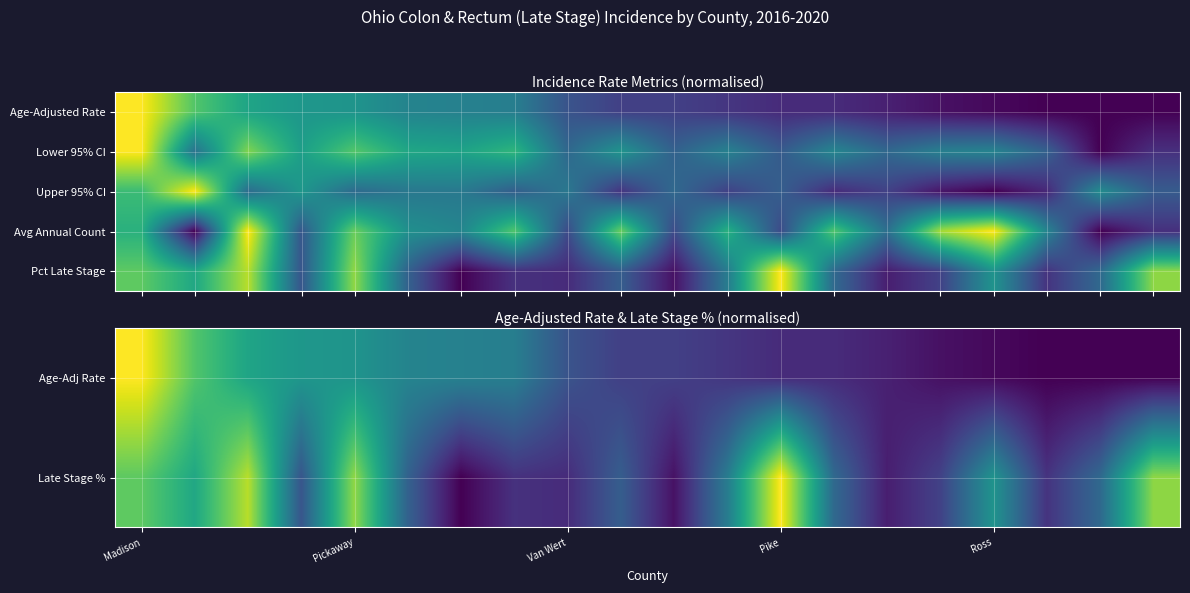

How many data points in Upper 95% CI are above 0?

19